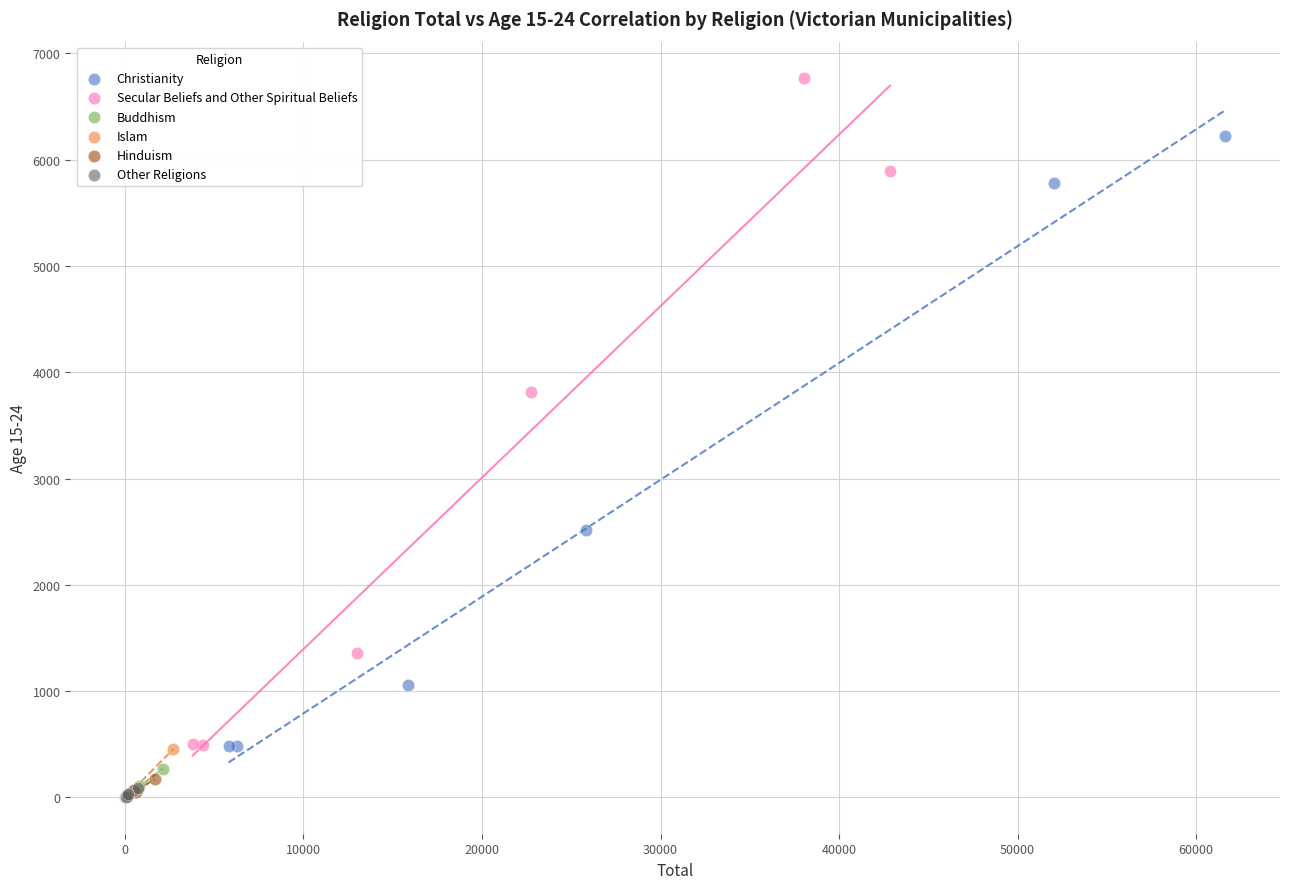

Which series reaches the maximum Y coordinate?

Secular Beliefs and Other Spiritual Beliefs